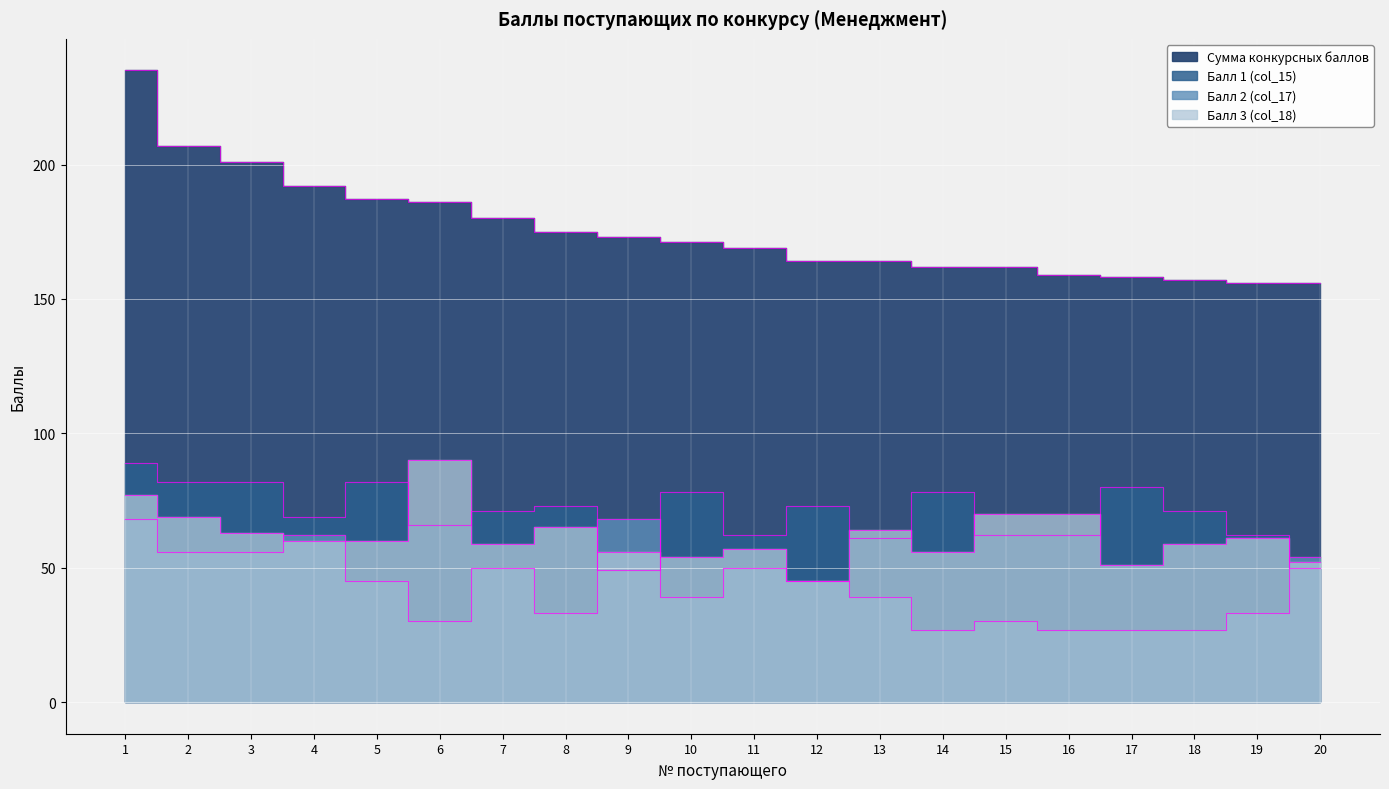

Reading left to right, extract all data points from this chart.

Сумма конкурсных баллов: 1=235	2=207	3=201	4=192	5=187	6=186	7=180	8=175	9=173	10=171	11=169	12=164	13=164	14=162	15=162	16=159	17=158	18=157	19=156	20=156
Балл 1 (col_15): 1=89	2=82	3=82	4=69	5=82	6=66	7=71	8=73	9=49	10=78	11=62	12=73	13=61	14=78	15=62	16=62	17=80	18=71	19=62	20=50
Балл 2 (col_17): 1=68	2=56	3=56	4=62	5=45	6=30	7=50	8=33	9=68	10=39	11=50	12=45	13=39	14=27	15=30	16=27	17=27	18=27	19=33	20=54
Балл 3 (col_18): 1=77	2=69	3=63	4=60	5=60	6=90	7=59	8=65	9=56	10=54	11=57	12=45	13=64	14=56	15=70	16=70	17=51	18=59	19=61	20=52